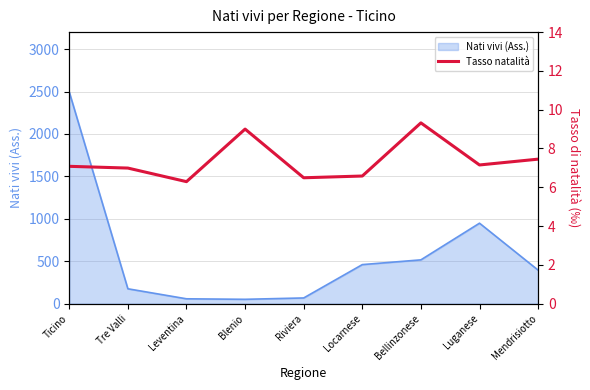

What is the label of the 6th point from the right?

Blenio